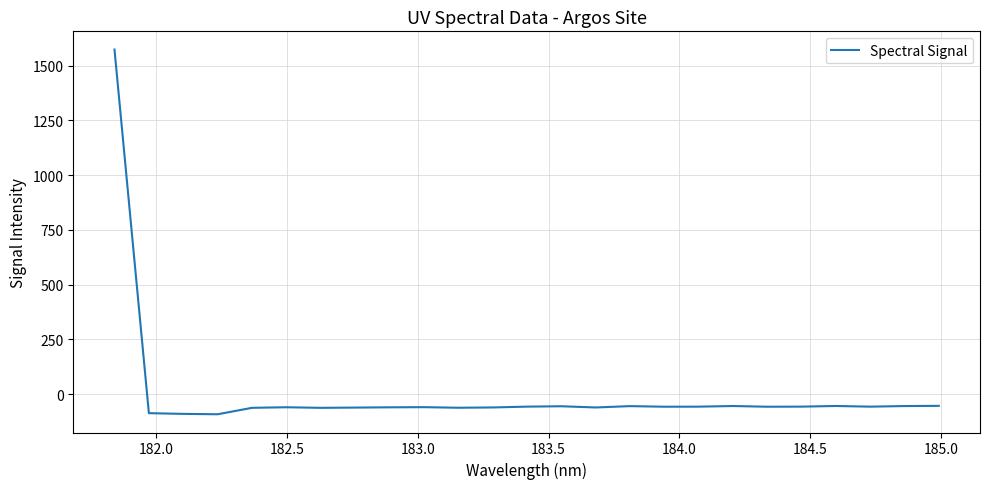

Is this an area chart (filled region under the line)?

No